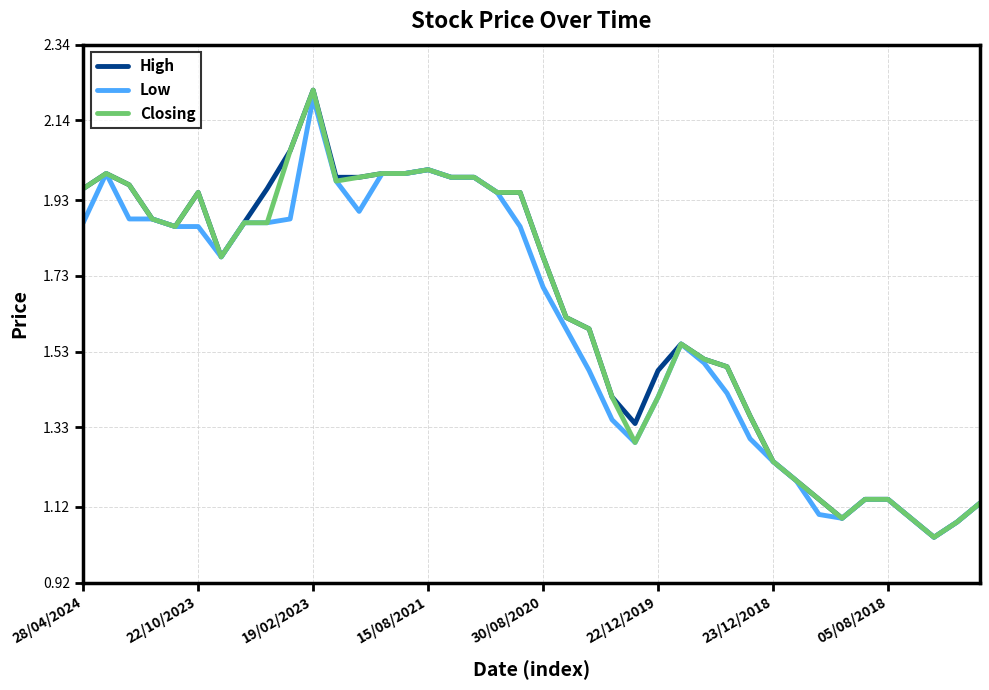

Is this an area chart (filled region under the line)?

No